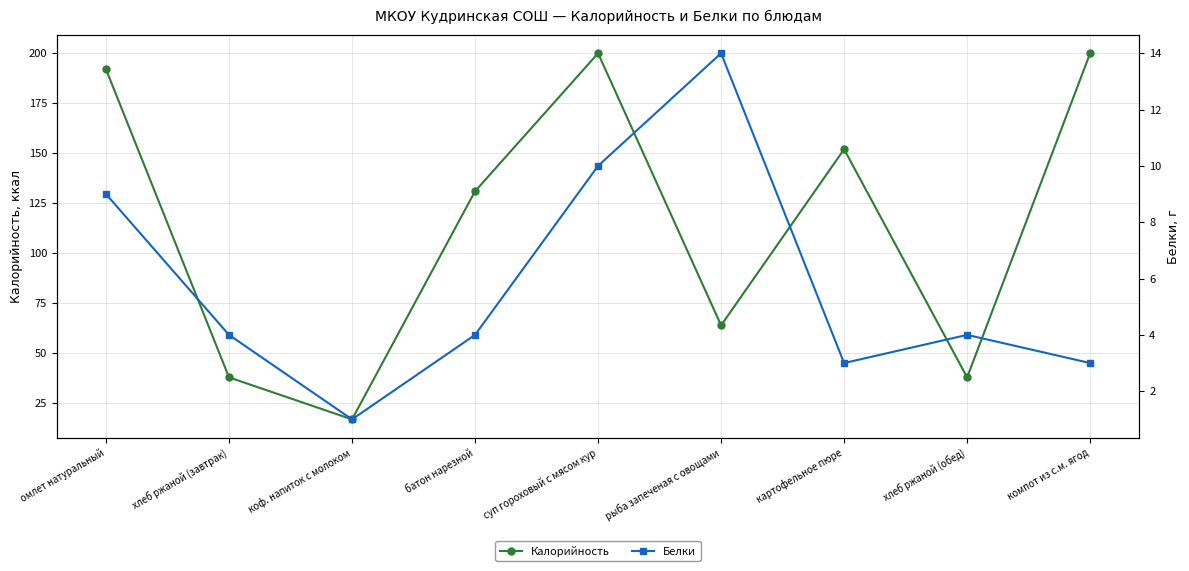

Does the chart have visible grid lines?

Yes